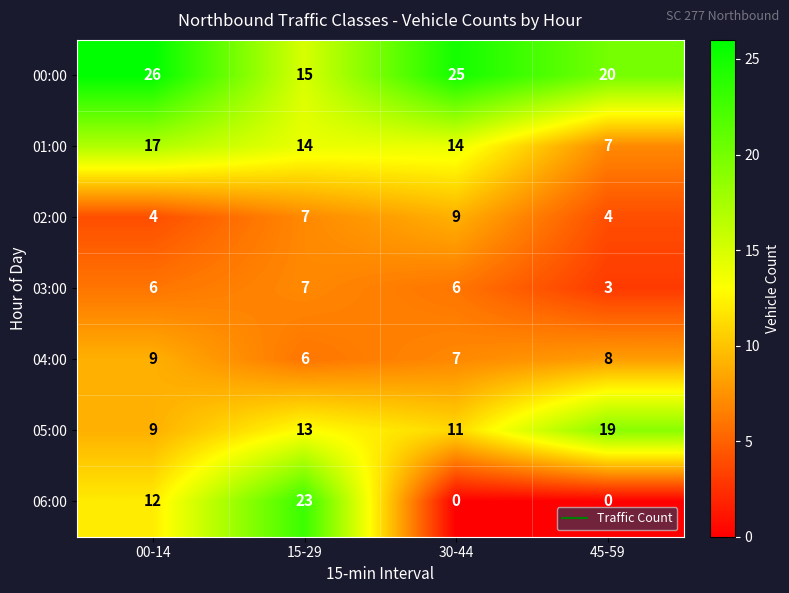

Reading right to left, transcribe all the data shown in this chart.

00:00: 45-59=20	30-44=25	15-29=15	00-14=26
01:00: 45-59=7	30-44=14	15-29=14	00-14=17
02:00: 45-59=4	30-44=9	15-29=7	00-14=4
03:00: 45-59=3	30-44=6	15-29=7	00-14=6
04:00: 45-59=8	30-44=7	15-29=6	00-14=9
05:00: 45-59=19	30-44=11	15-29=13	00-14=9
06:00: 45-59=0	30-44=0	15-29=23	00-14=12